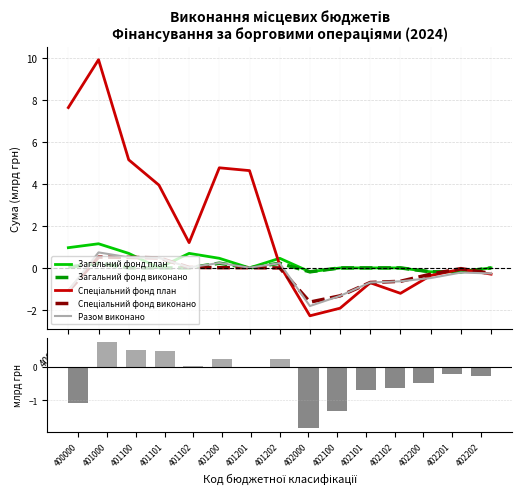

What is the average value of the Загальний фонд план series?

0.3